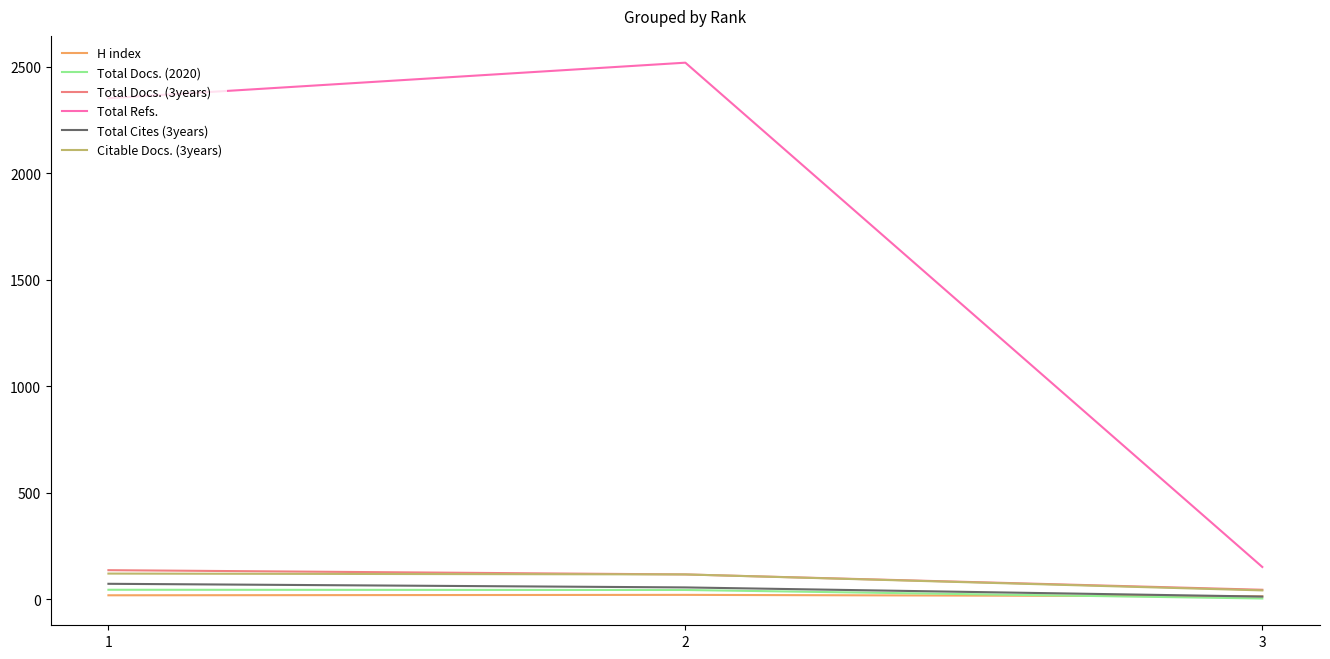

The value of Total Refs. at 3 is 244. True or false?

False